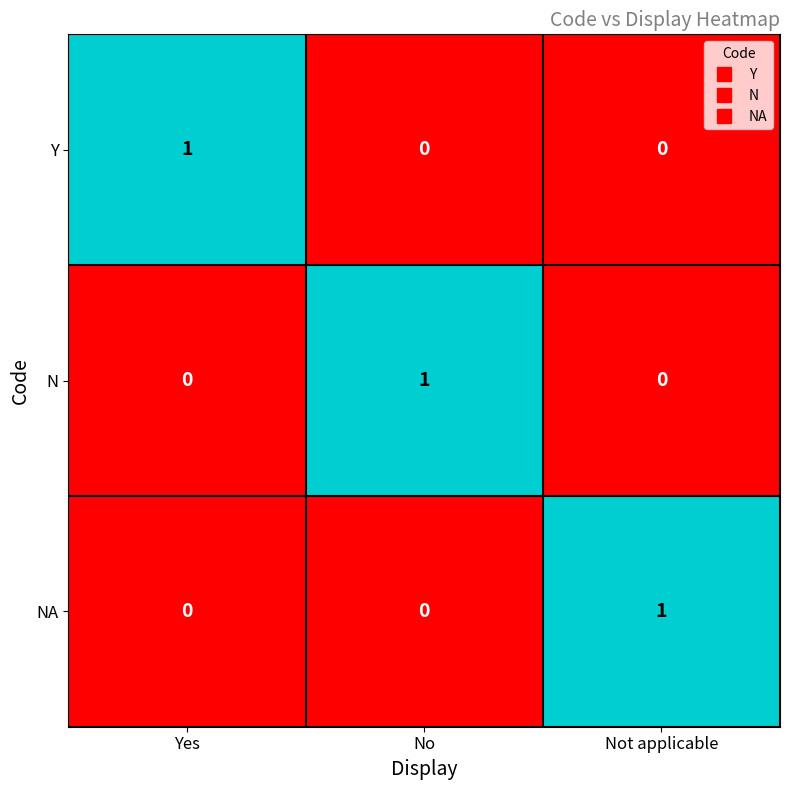

True or false: NA has a value of 1 at Yes.

False